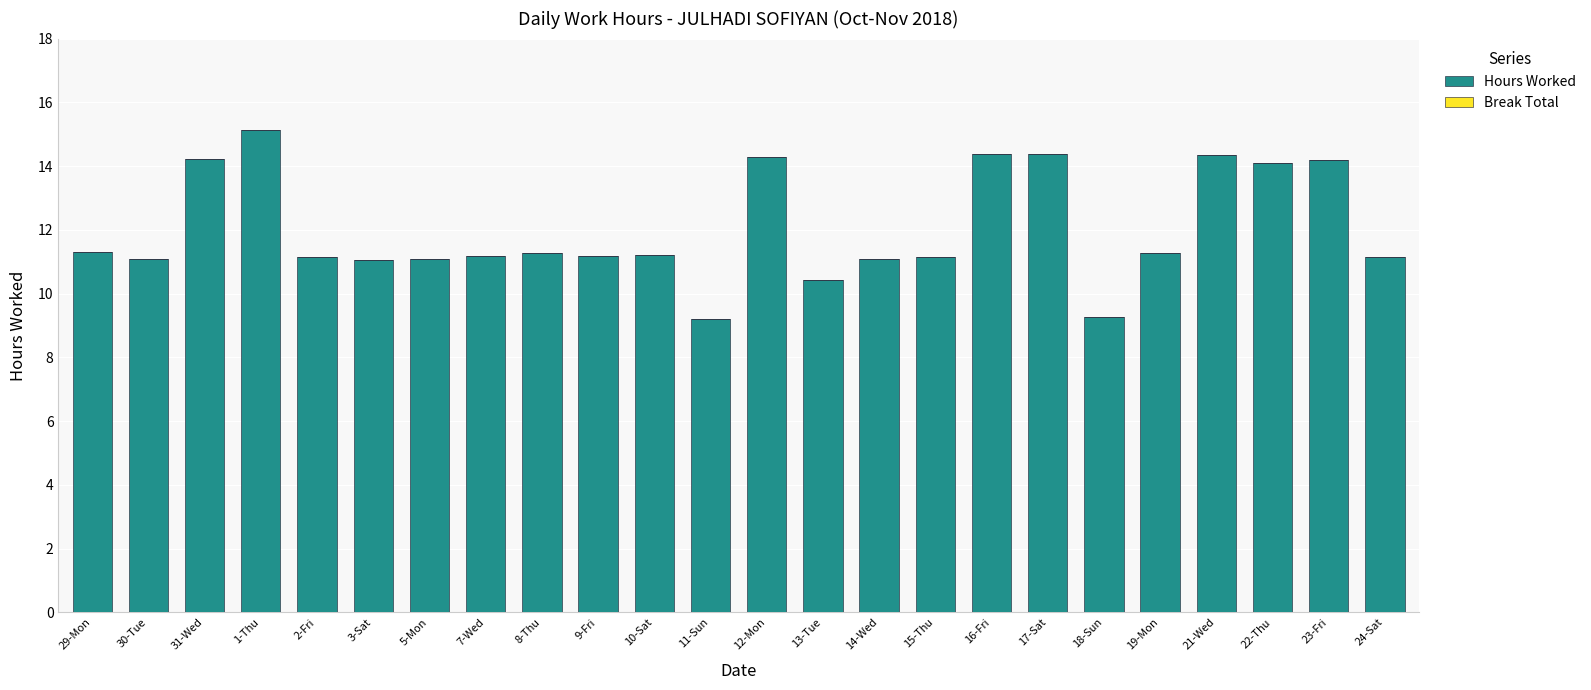

Which has a higher value, 29-Mon or 3-Sat?

29-Mon